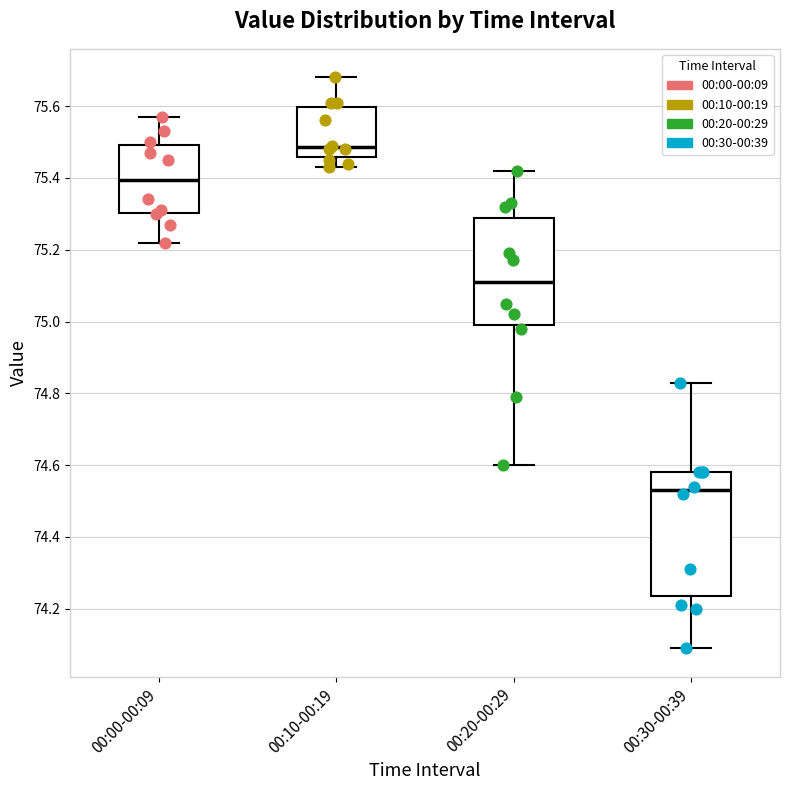

Where is the upper edge of the box for 00:10-00:19 on the y-axis? The values are not printed on the chart, so give them approximately, as read against the axis.

75.60